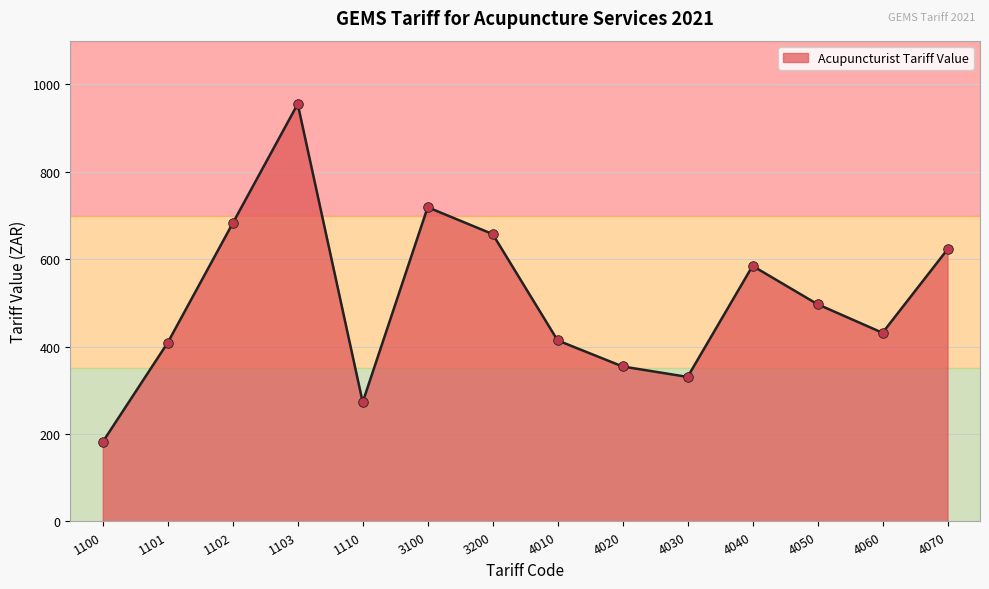

Between 1103 and 1110, which is larger?

1103